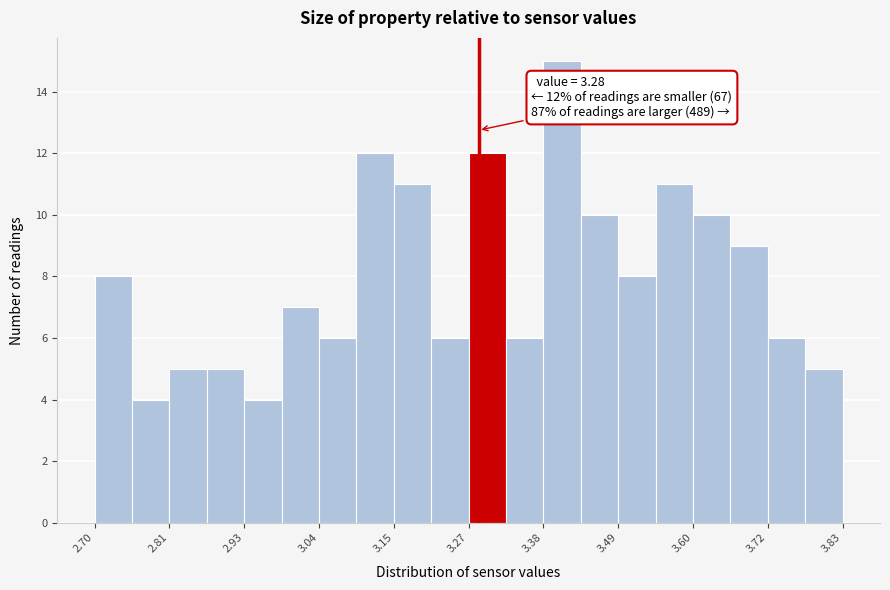

Around what value on the x-axis is the tallest bar? Give the approximate position of its centre, as read against the axis.

3.40